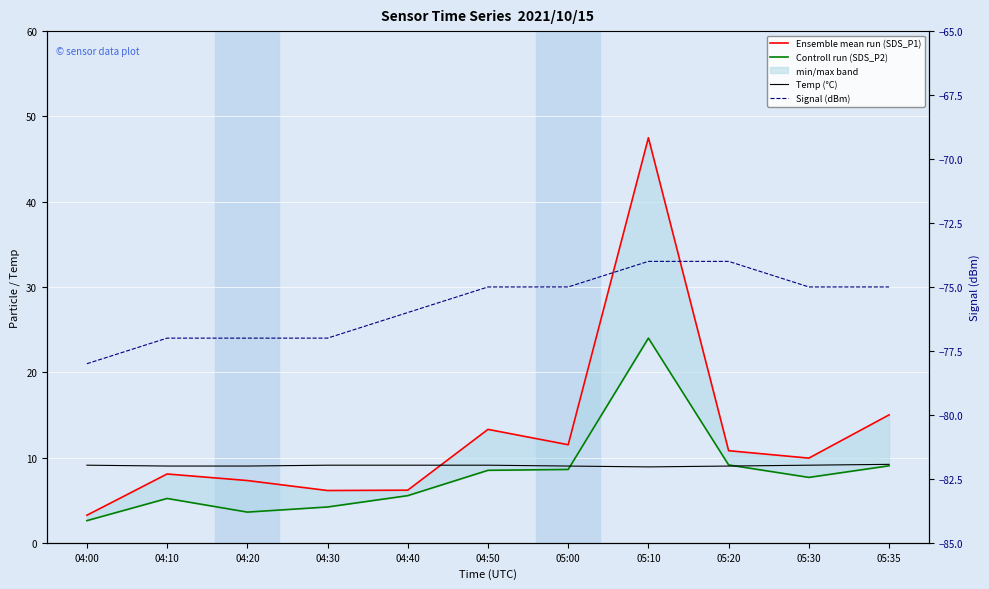

Where does the Controll run (SDS_P2) series first go above 7?

04:50